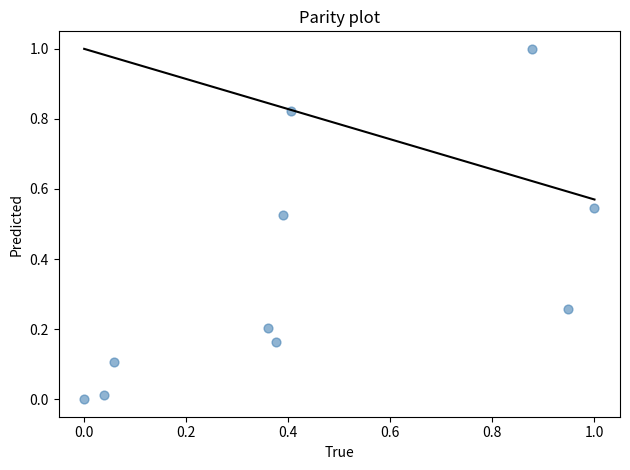

What is the range of X values (max minus min)?

1.0